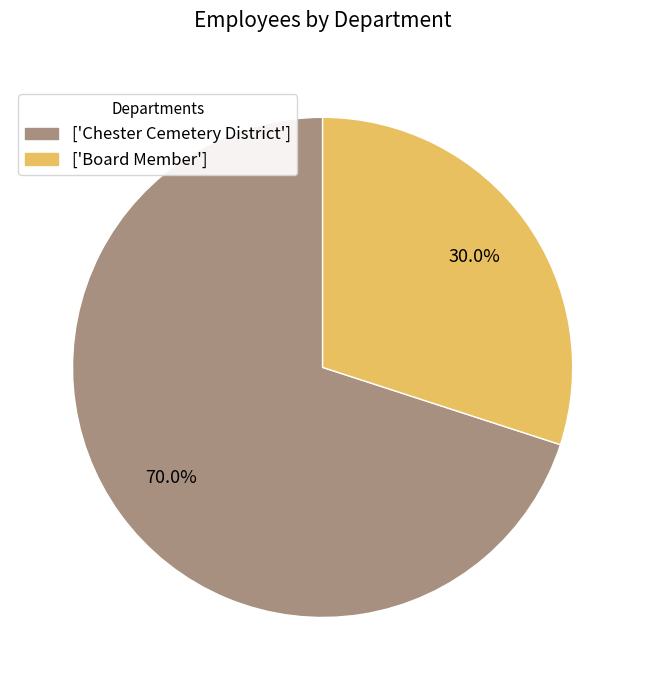

Approximately how many times larger is the value at ['Board Member'] compared to ['Chester Cemetery District']?

0.4